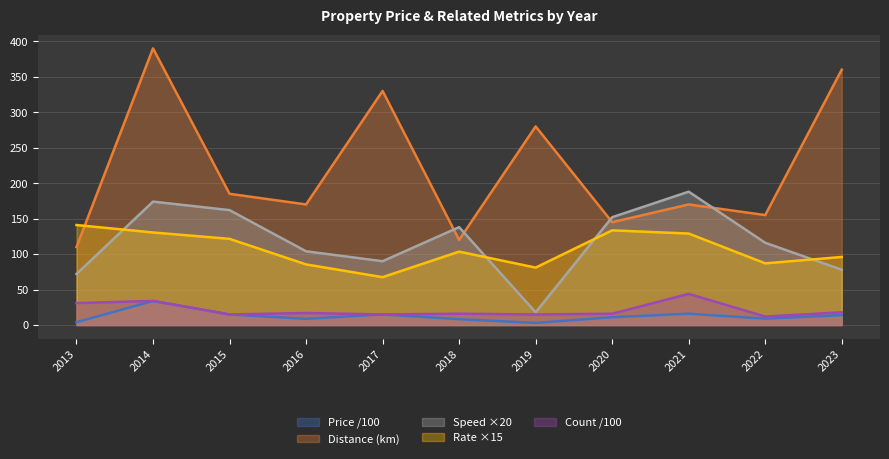

True or false: Distance (km) and Price (man/unit) cross at least once.

False